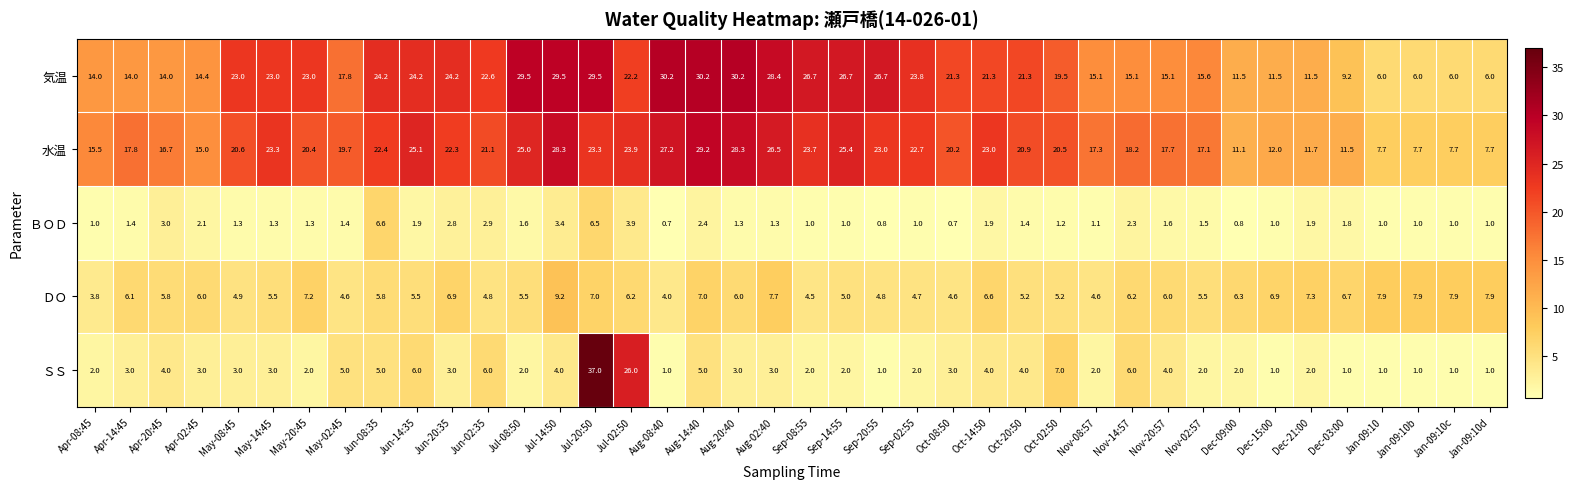

What is the highest value of the 水温 series?

29.2